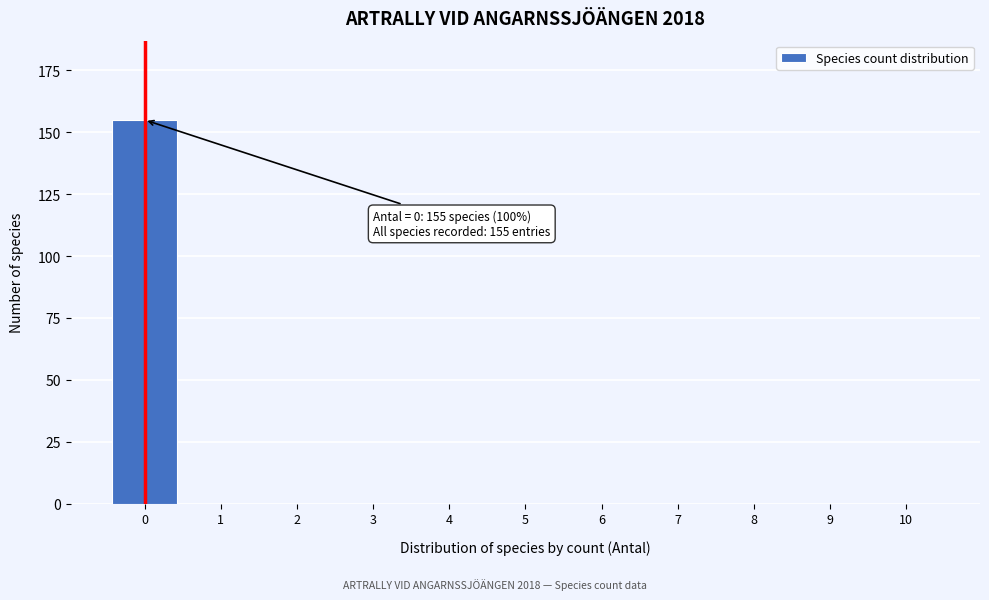

Reading left to right, transcribe all the data shown in this chart.

0=155	1=0	2=0	3=0	4=0	5=0	6=0	7=0	8=0	9=0	10=0